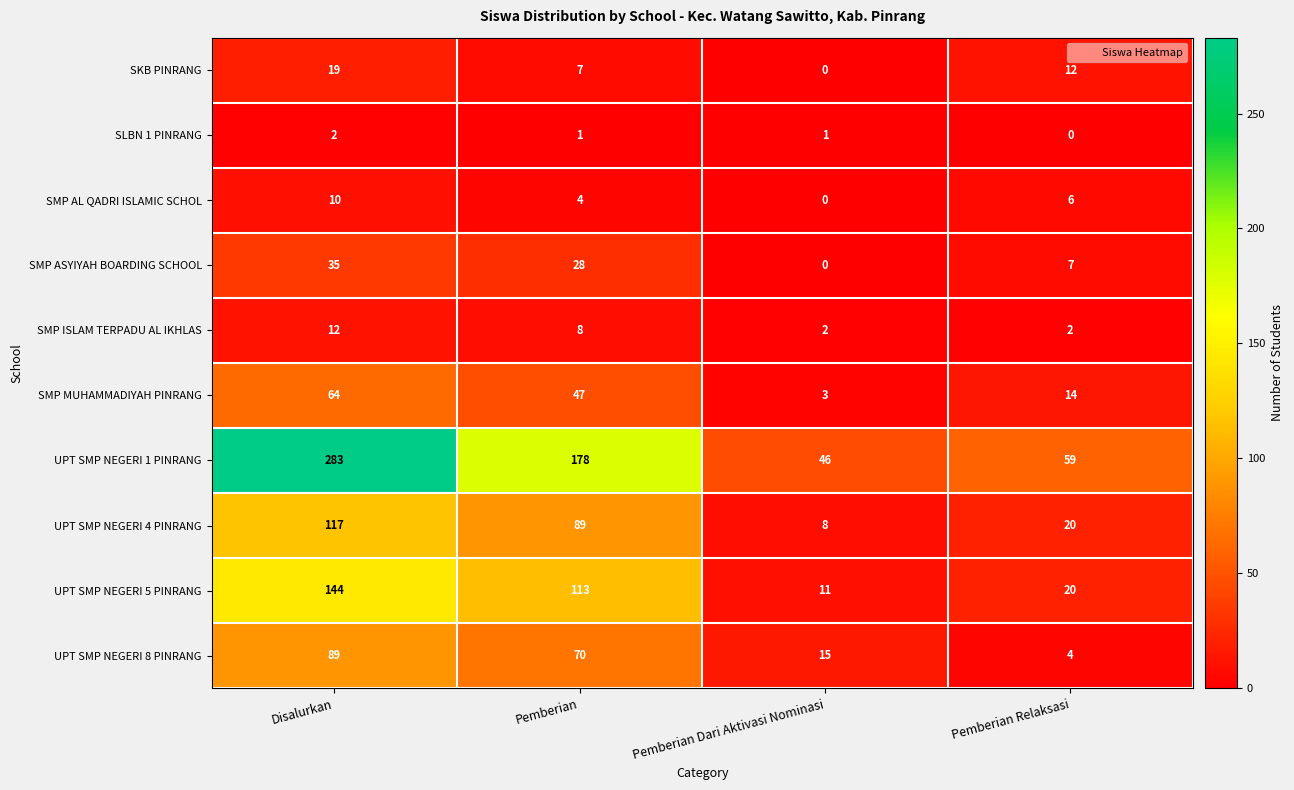

What is the spread (max minus min) of values at Disalurkan?

281